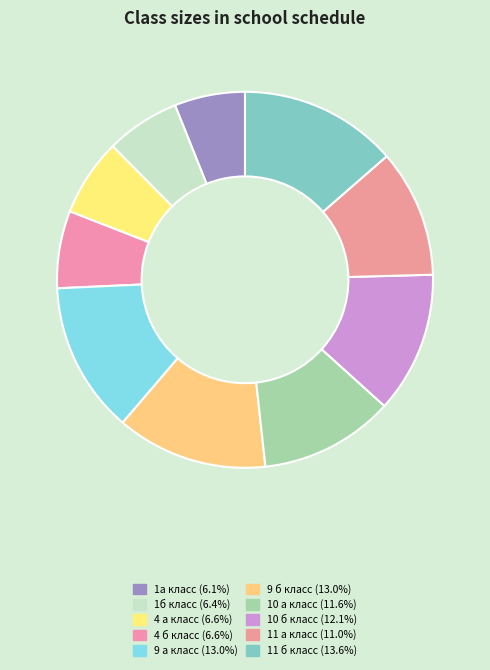

To the nearest percent, what is the combined percentage of 4 б класс and 10 б класс?

19%